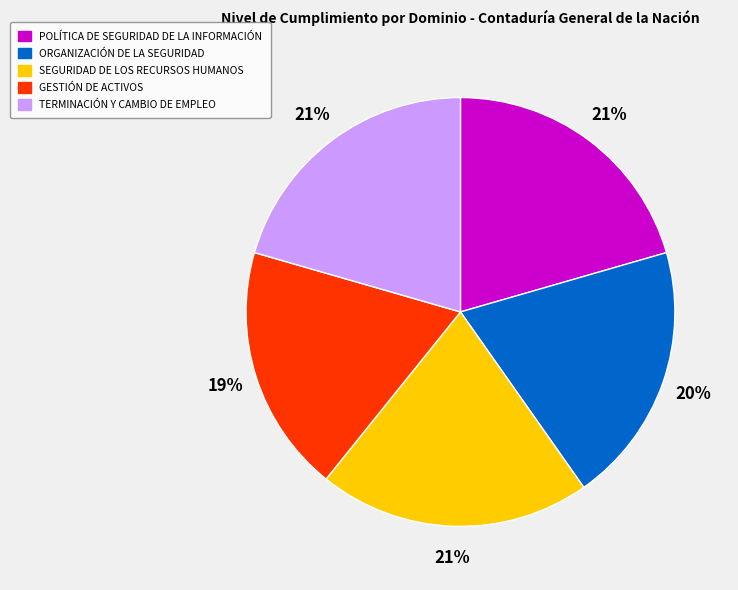

Count the number of slices in the pie.

5